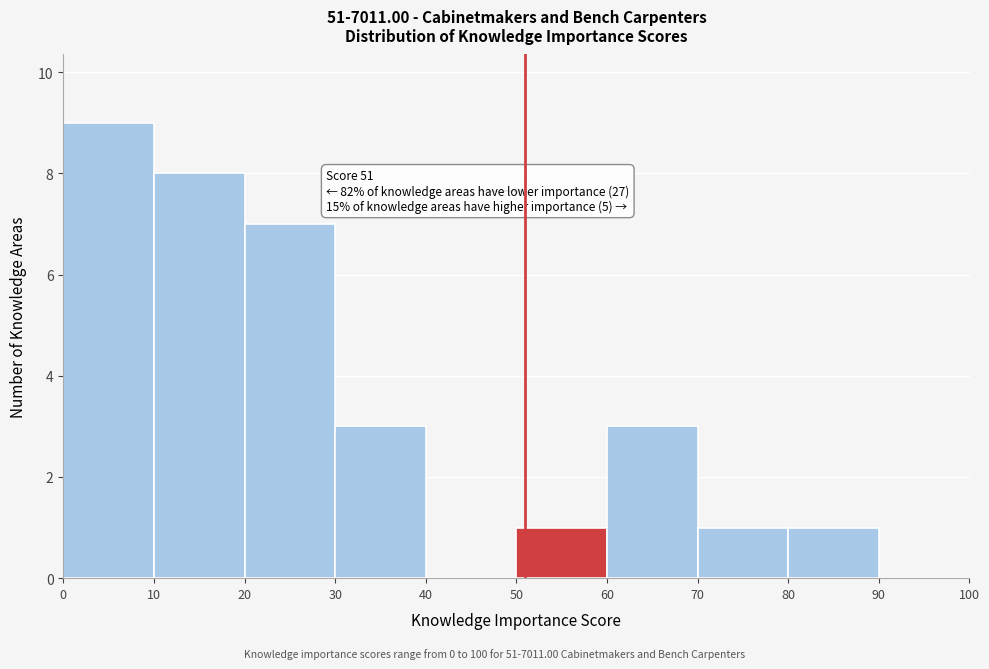

Over which range of the x-axis is the bar tallest?

0 to 10